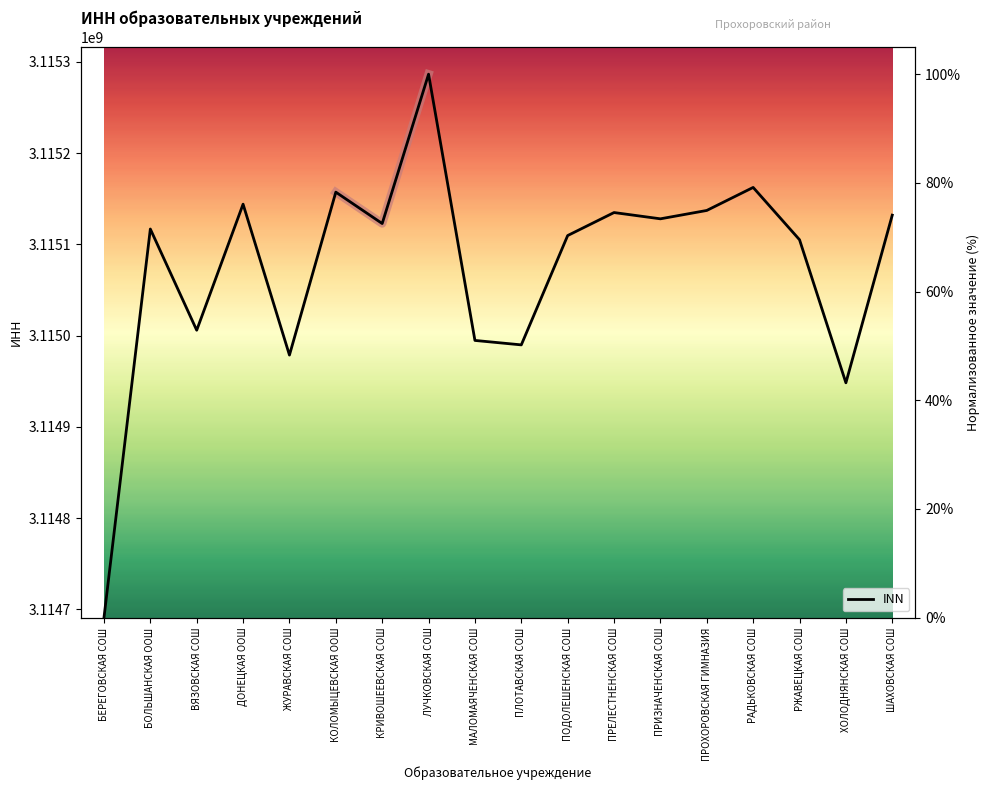

What position from the right is ШАХОВСКАЯ СОШ?

1